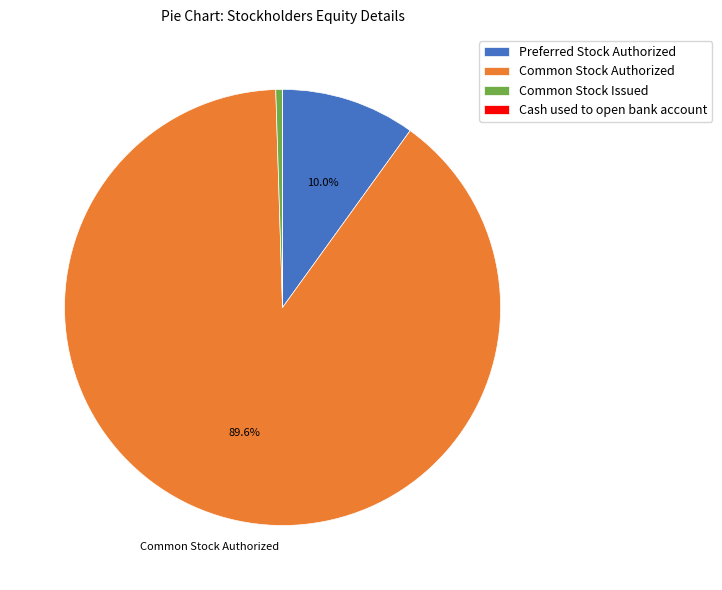

Is it true that Preferred Stock Authorized is 24% of the pie?

False